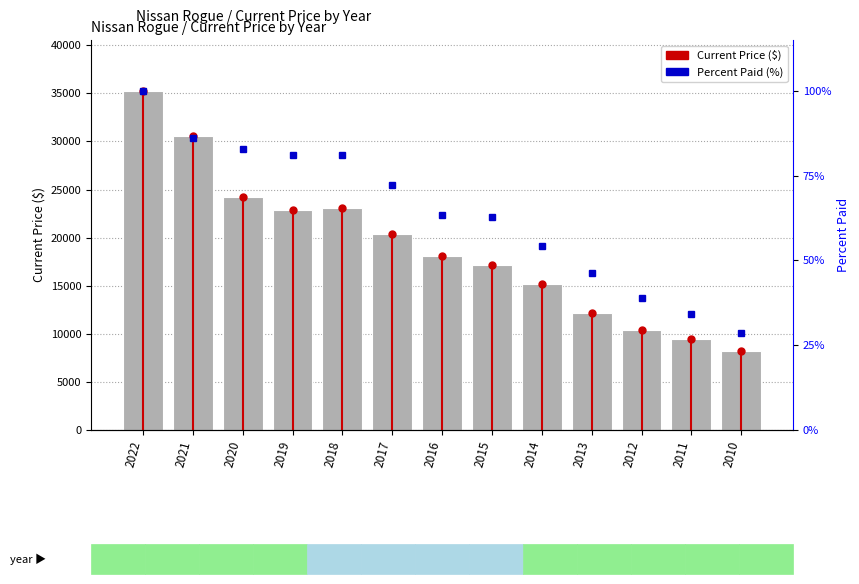

Reading left to right, what are all the values shown in this chart?

Current Price: 35263.0	30567.0	24242.0	22865.0	23075.0	20379.0	18094.0	17162.0	15186.0	12208.0	10388.0	9425.0	8199.0
percentile rank within the sample: 1.0	0.9	0.8	0.8	0.8	0.7	0.6	0.6	0.5	0.5	0.4	0.3	0.3